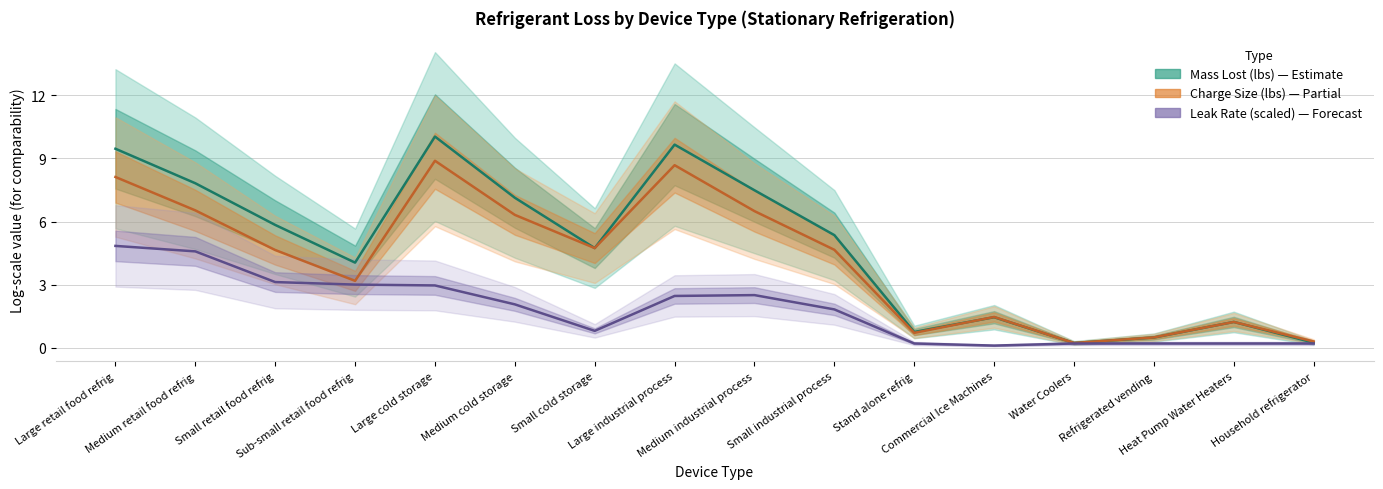

Count the number of data series in this chart.

3